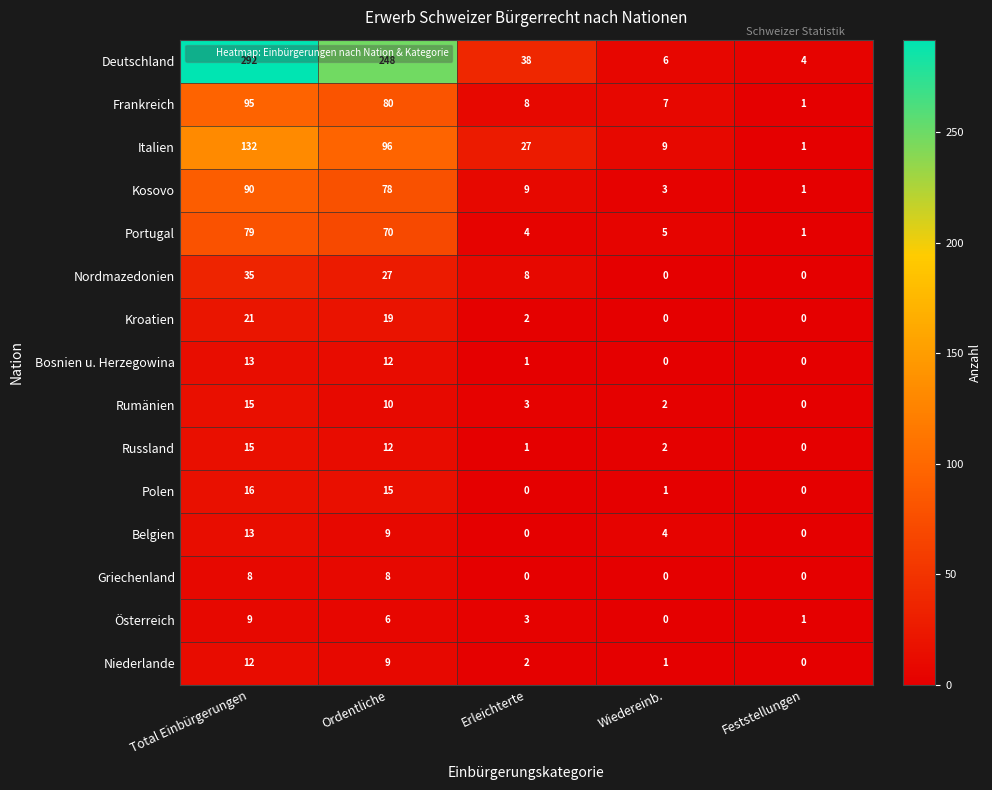

How many data points does each series have?

5